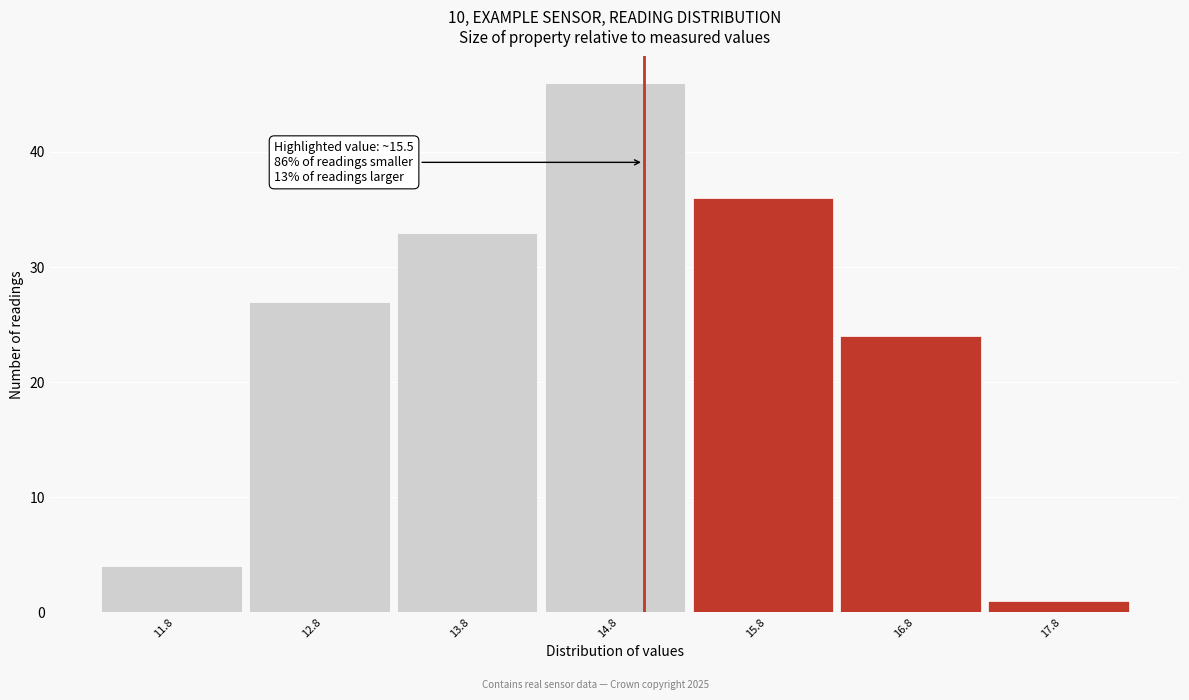

Reading right to left, what are all the values shown in this chart?

17.8=1	16.8=24	15.8=36	14.8=46	13.8=33	12.8=27	11.8=4